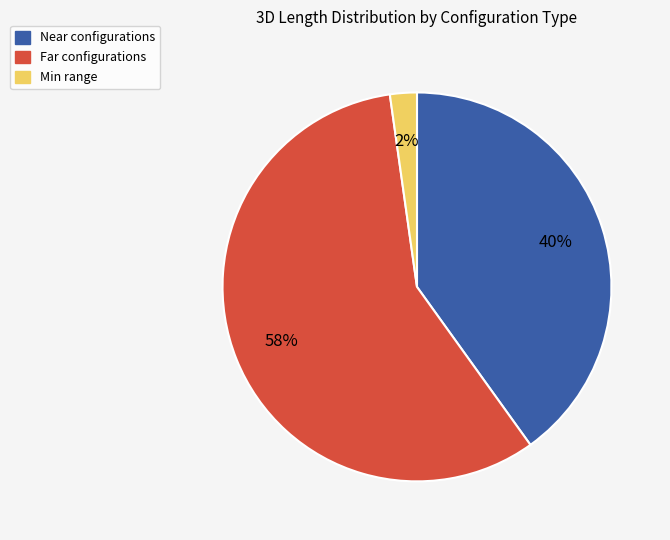

Does any single category account for the majority?

Yes